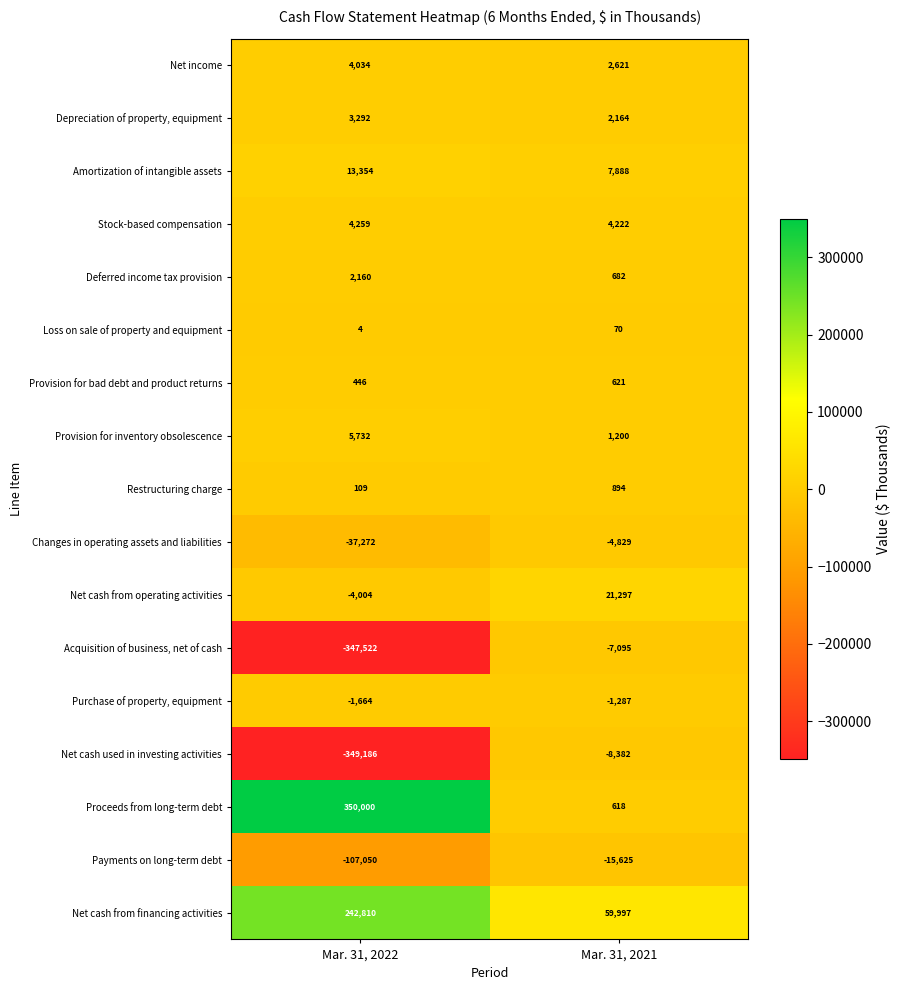

At which category is the sum across all series the highest?

Mar. 31, 2021